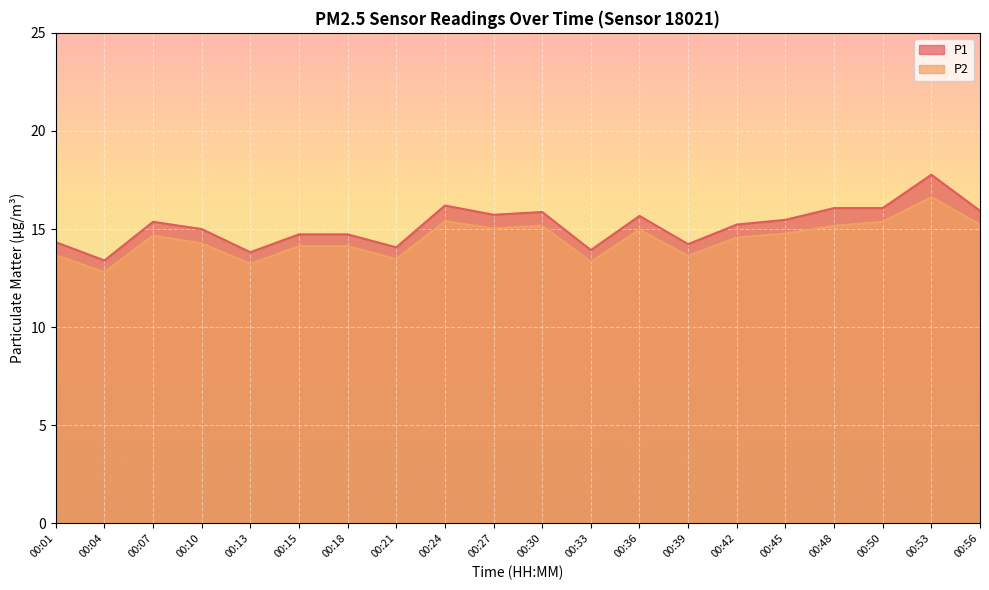

Between 00:10 and 00:33, which series saw the biggest shift?

P1